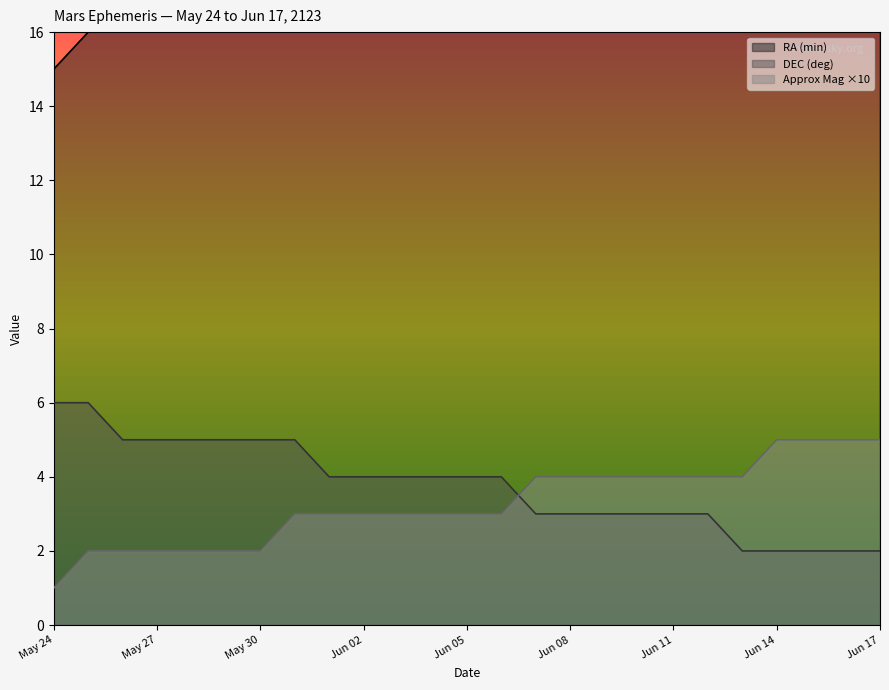

Where do DEC_deg and Approx_Mag first cross each other?

Jun 06 and Jun 07